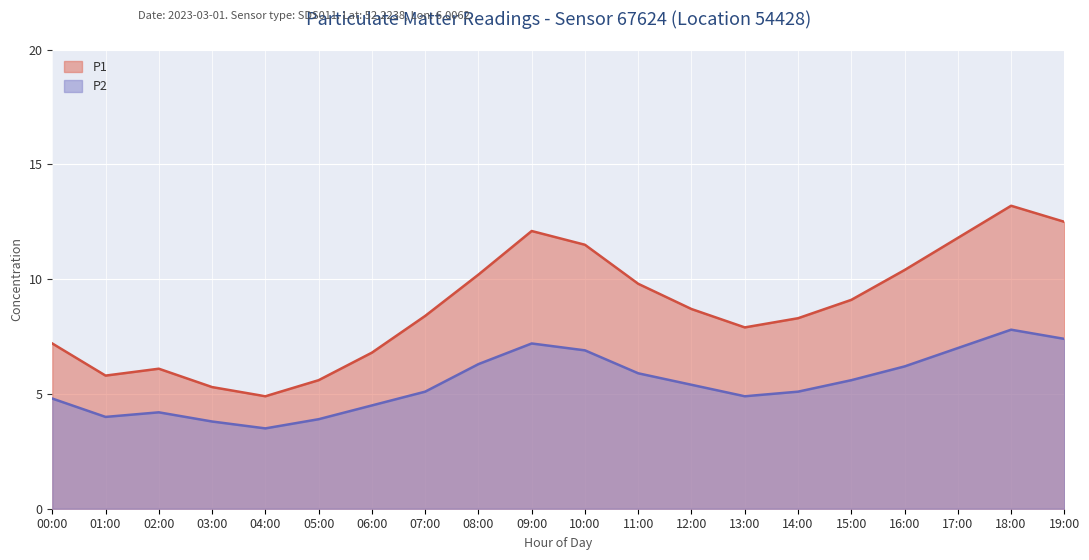

What is the sum of all P1 values?

175.6